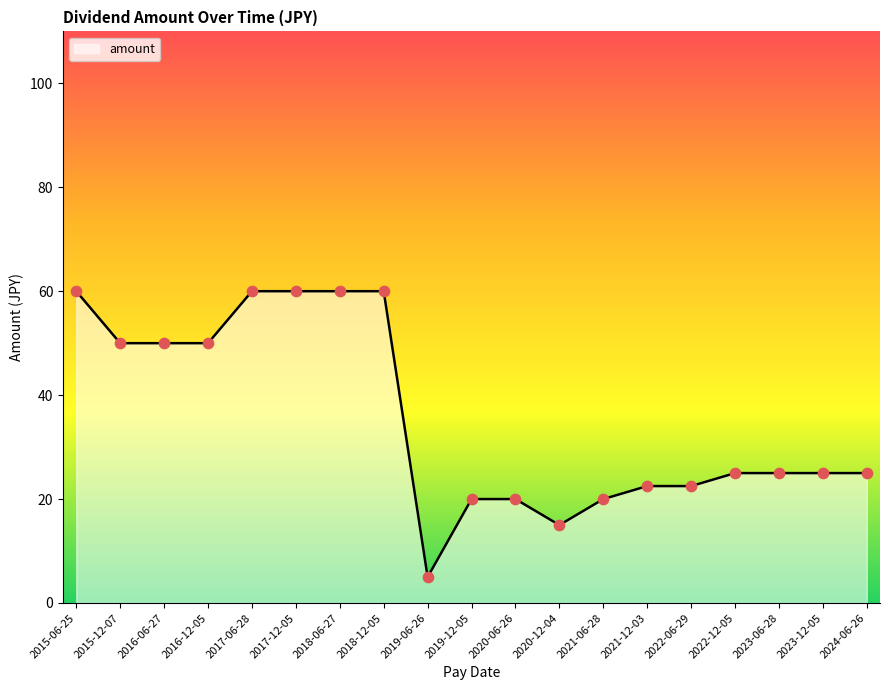

Which has a higher value, 2020-06-26 or 2017-06-28?

2017-06-28